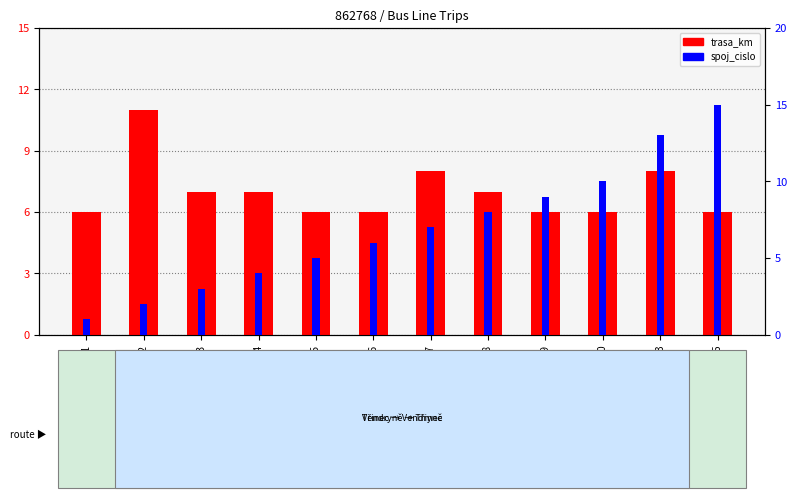

The spoj_cislo series shows 1 at spoj_1. True or false?

False